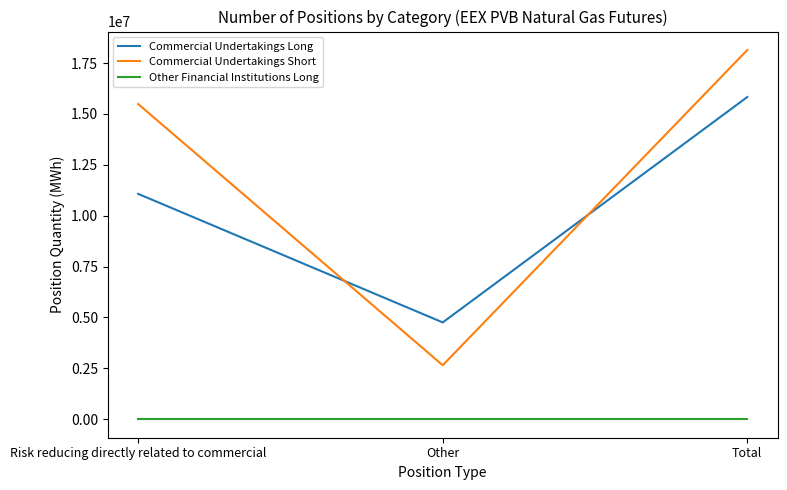

Is it true that Commercial Undertakings Short equals 5293757 at Risk reducing directly related to commercial?

False